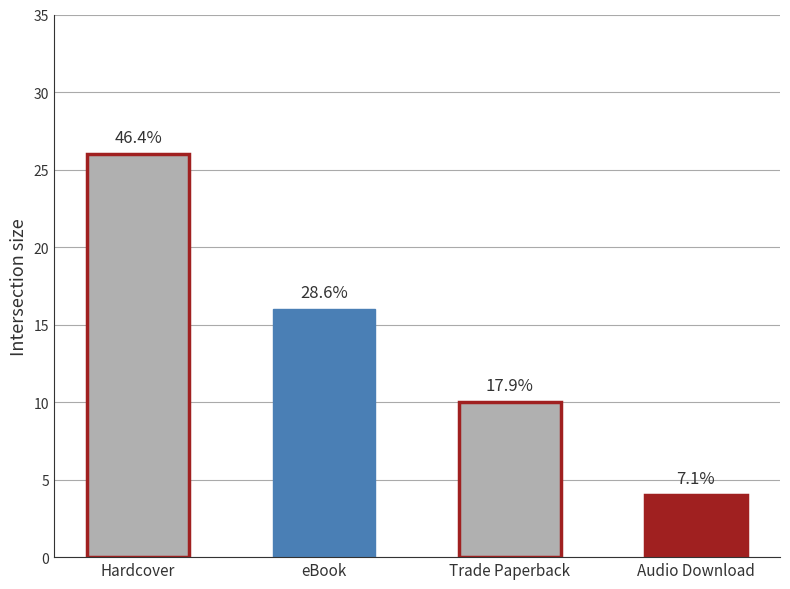

What is the difference between the maximum and minimum values?

22